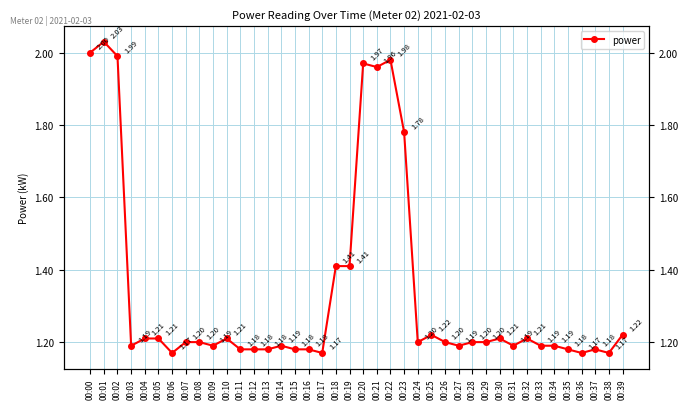

What is the value of the 37th point from the left?

1.2